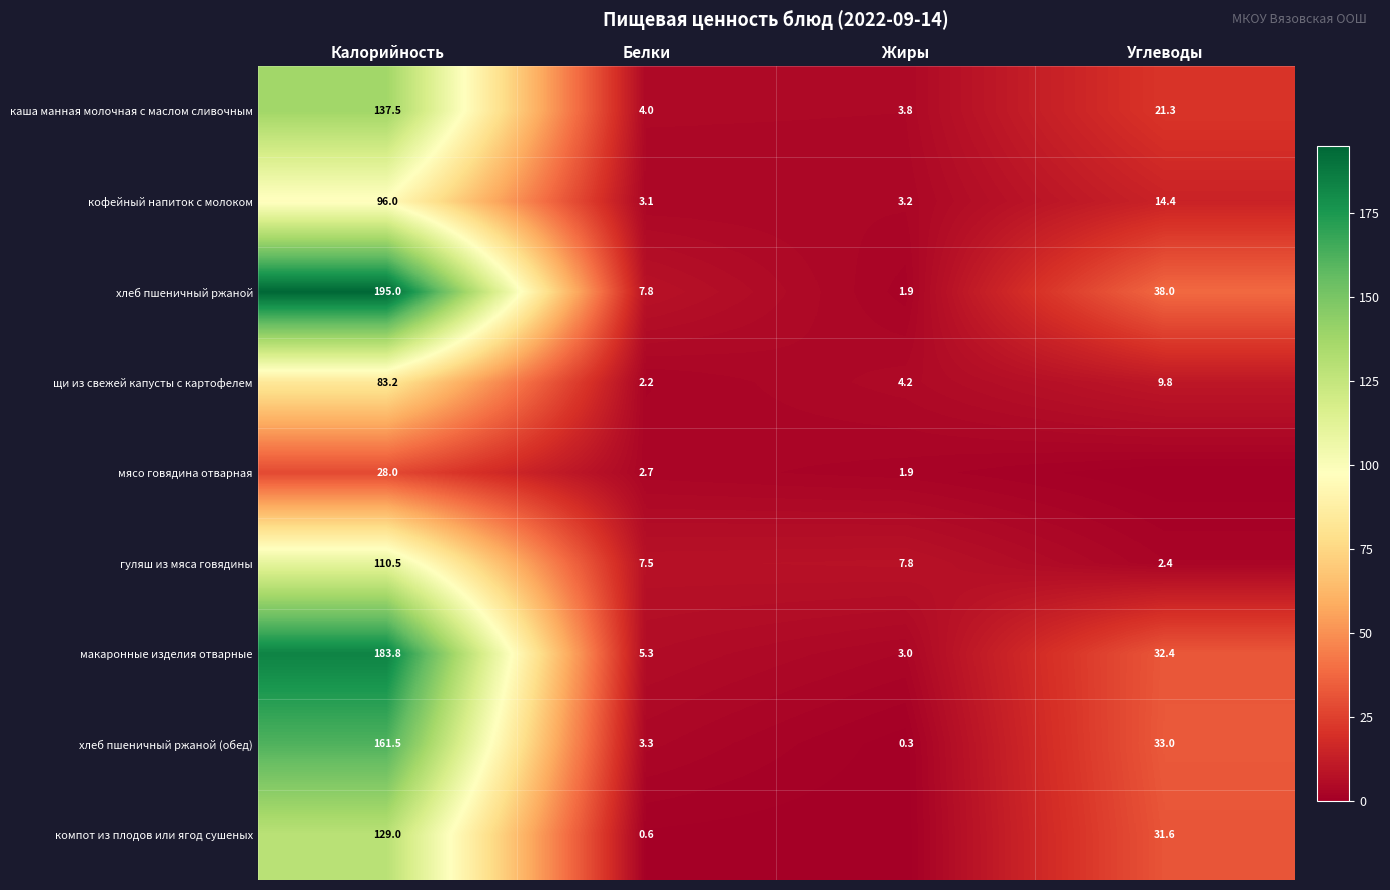

The хлеб пшеничный ржаной series shows 4.5 at Белки. True or false?

False